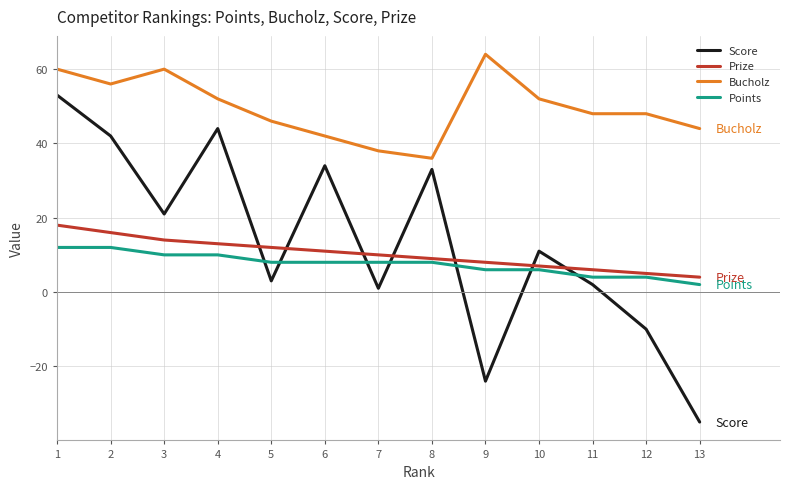

What is the spread (max minus min) of values at 9?

88